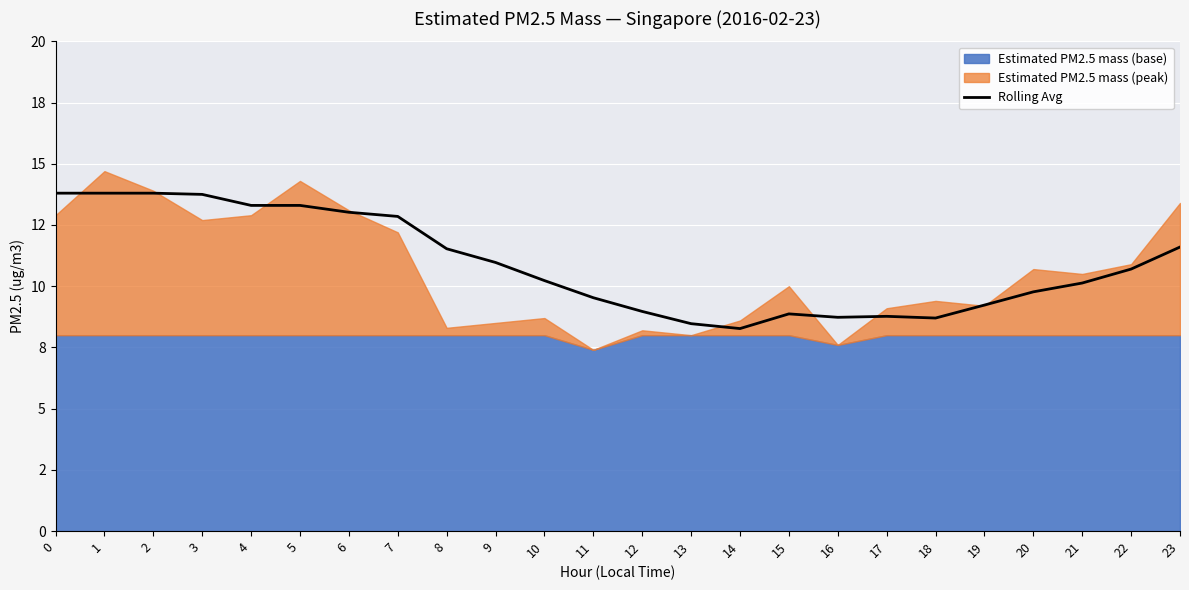

What is the value of the 10th point from the left?

11.0